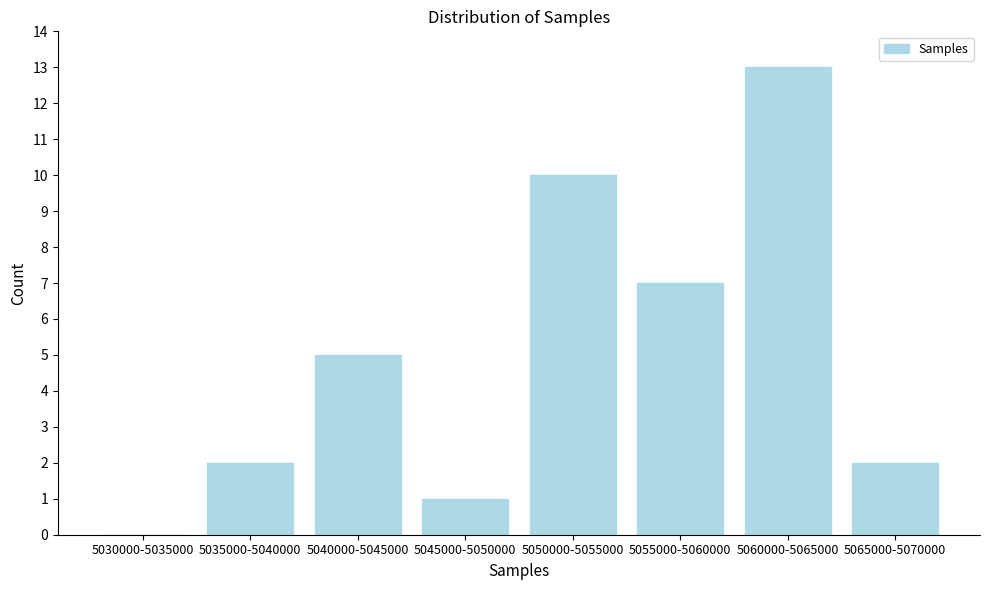

Reading left to right, extract all data points from this chart.

5030000-5035000=0	5035000-5040000=2	5040000-5045000=5	5045000-5050000=1	5050000-5055000=10	5055000-5060000=7	5060000-5065000=13	5065000-5070000=2